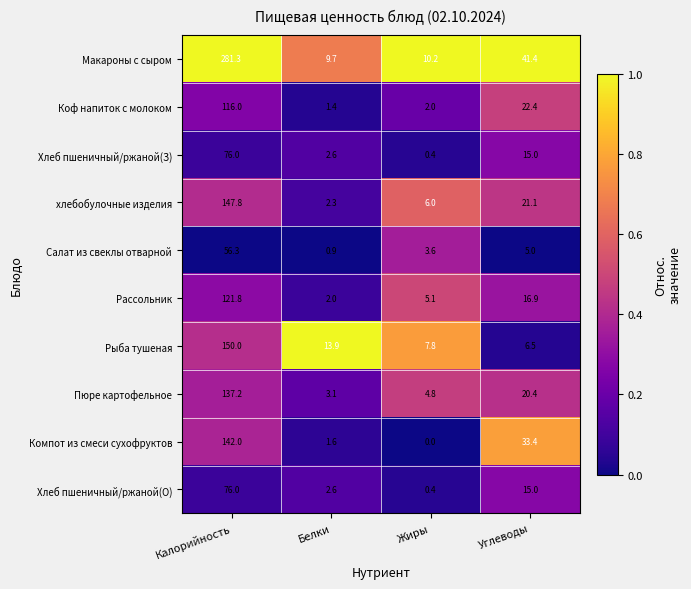

Rank the categories by хлебобулочные изделия value from highest to lowest.

Калорийность, Углеводы, Жиры, Белки